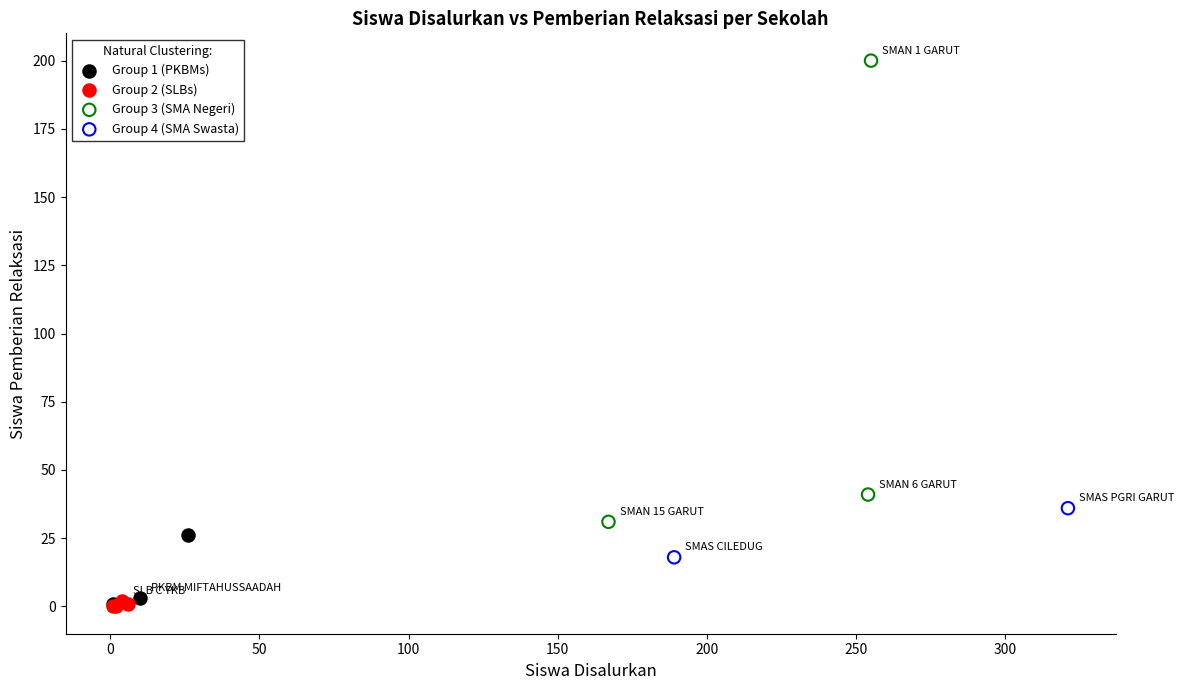

Which series has the largest Y range (max minus min)?

Group 3 (SMA Negeri)